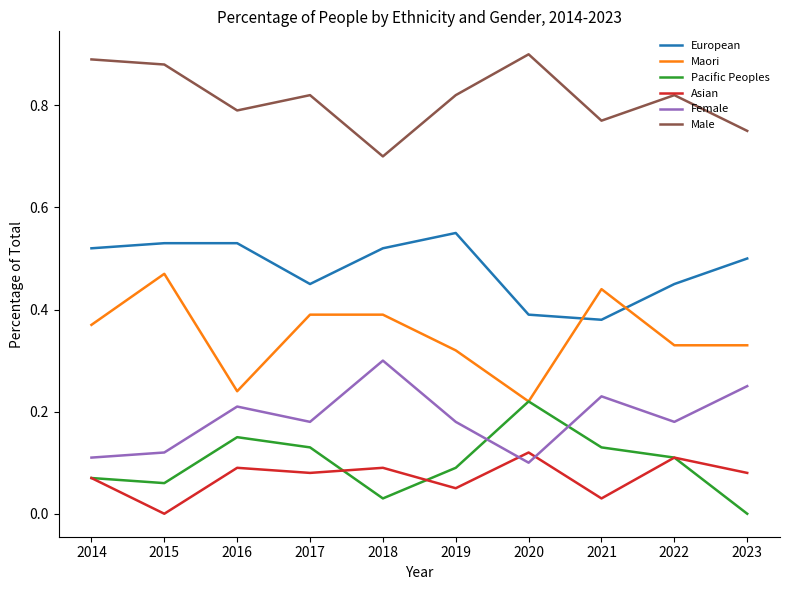

True or false: European and Asian cross at least once.

False